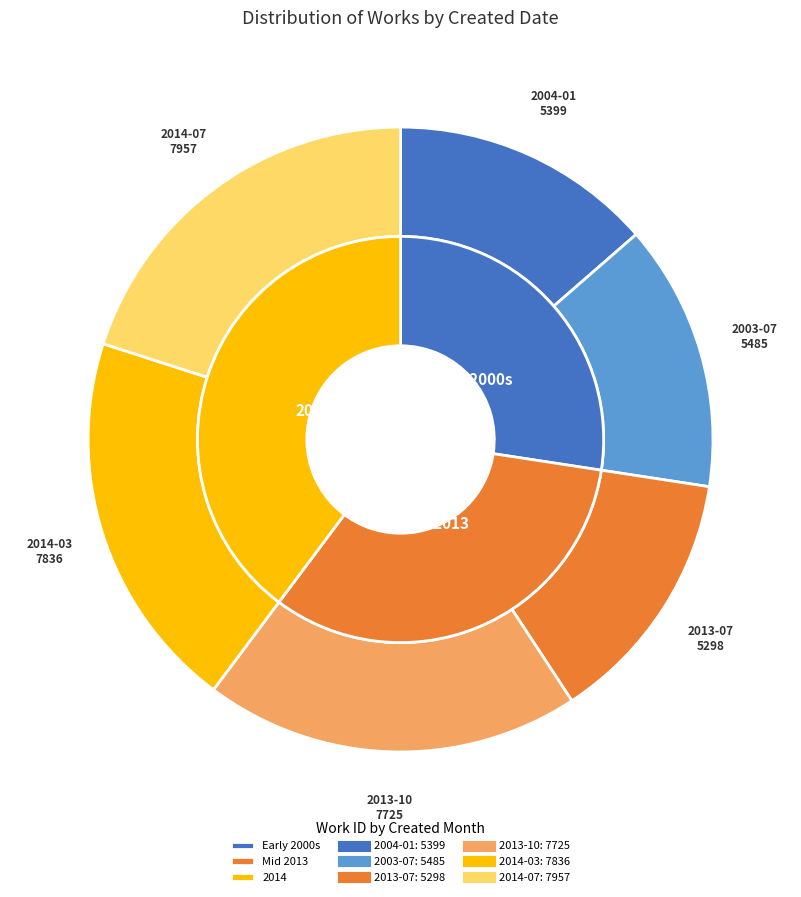

Which slice is the smallest?

2013-07